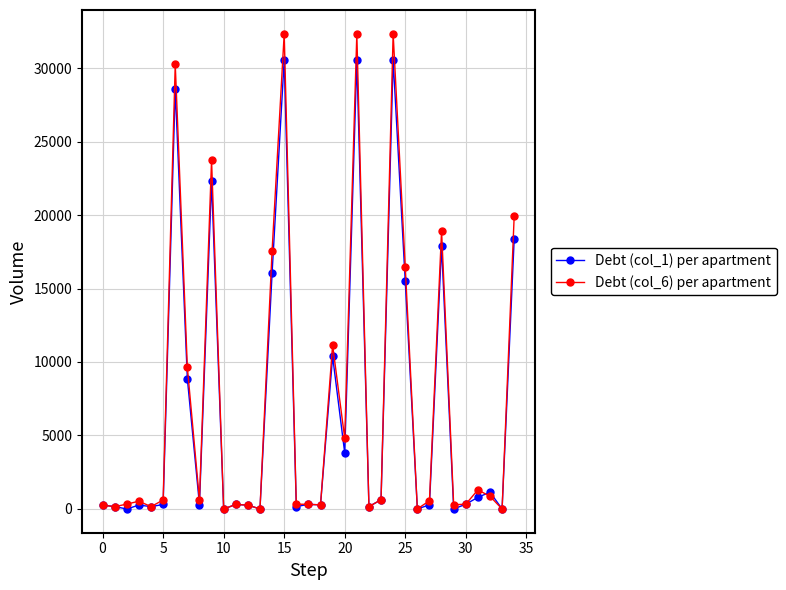

At how many categories does at least one series exceed 5248?

11